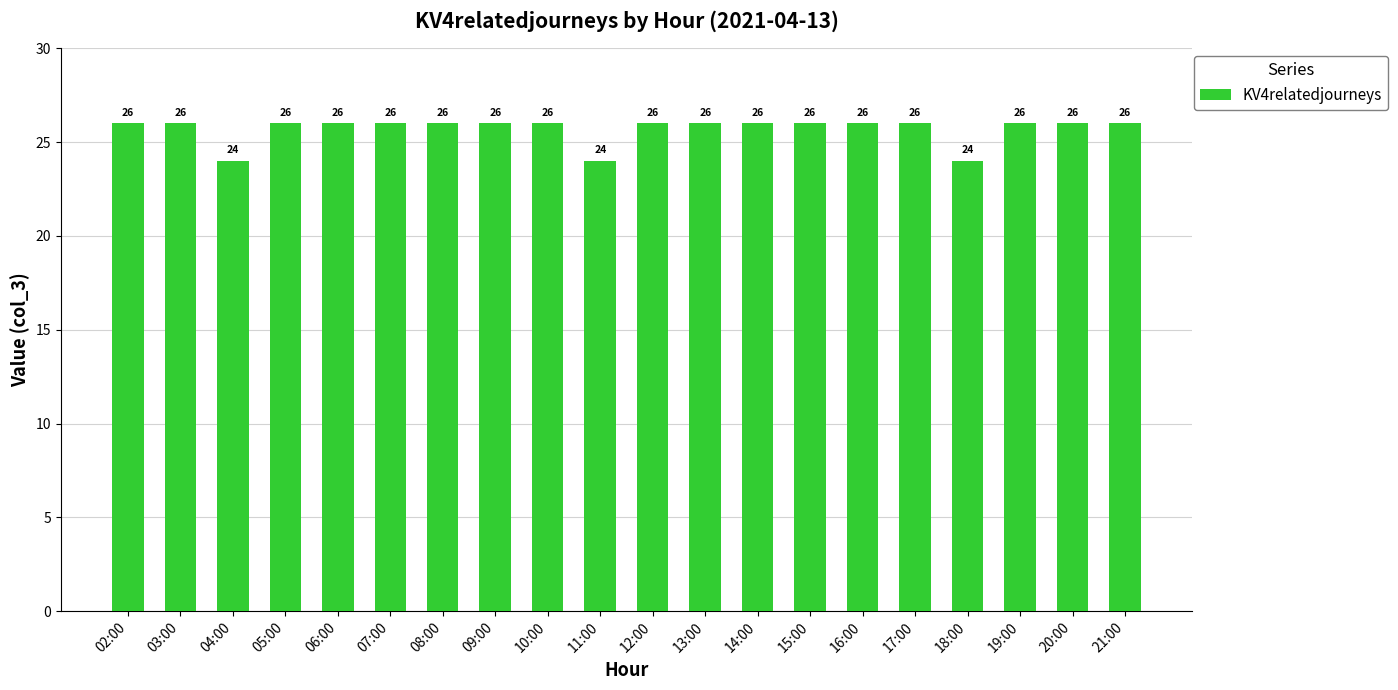

What is the sum of the values at 09:00 and 21:00?

52